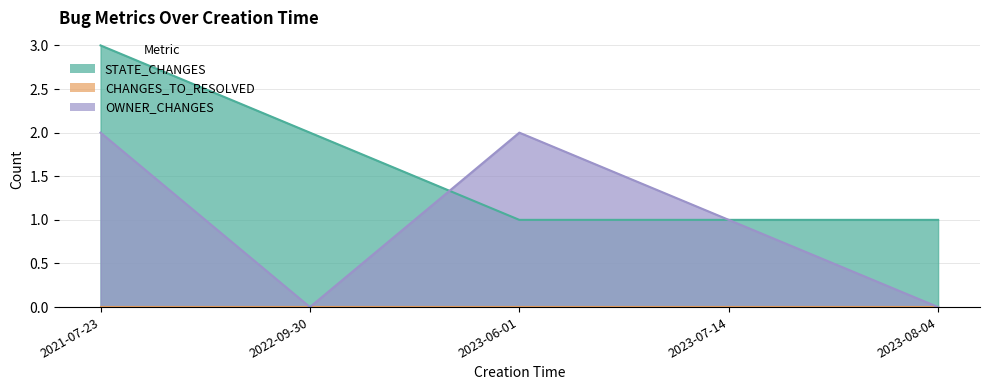

Which series changed the most between 2021-07-23 and 2022-09-30?

OWNER_CHANGES